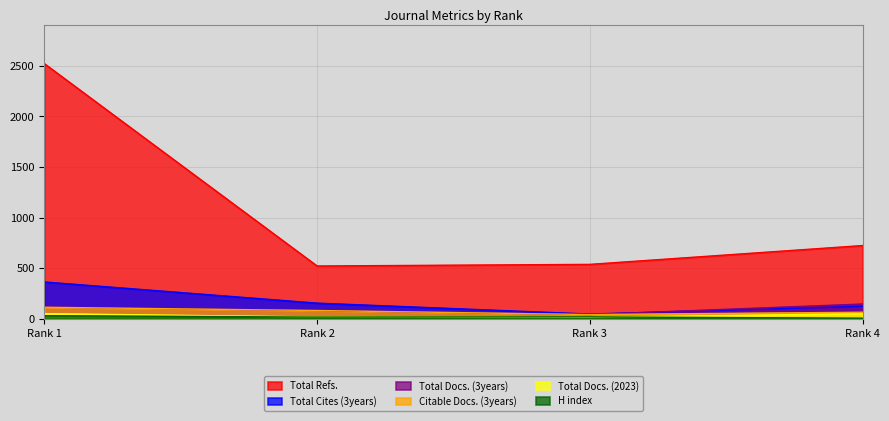

Where is Citable Docs. (3years) nearest to the value 78?

Rank 2